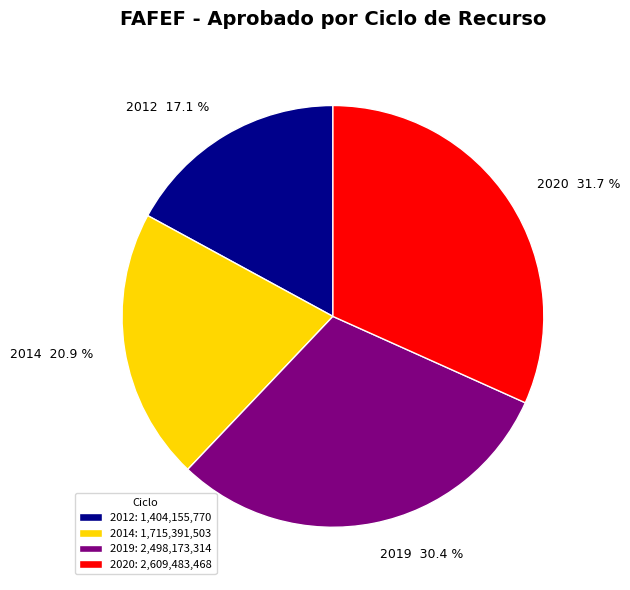

Which has a higher value, 2012 or 2019?

2019